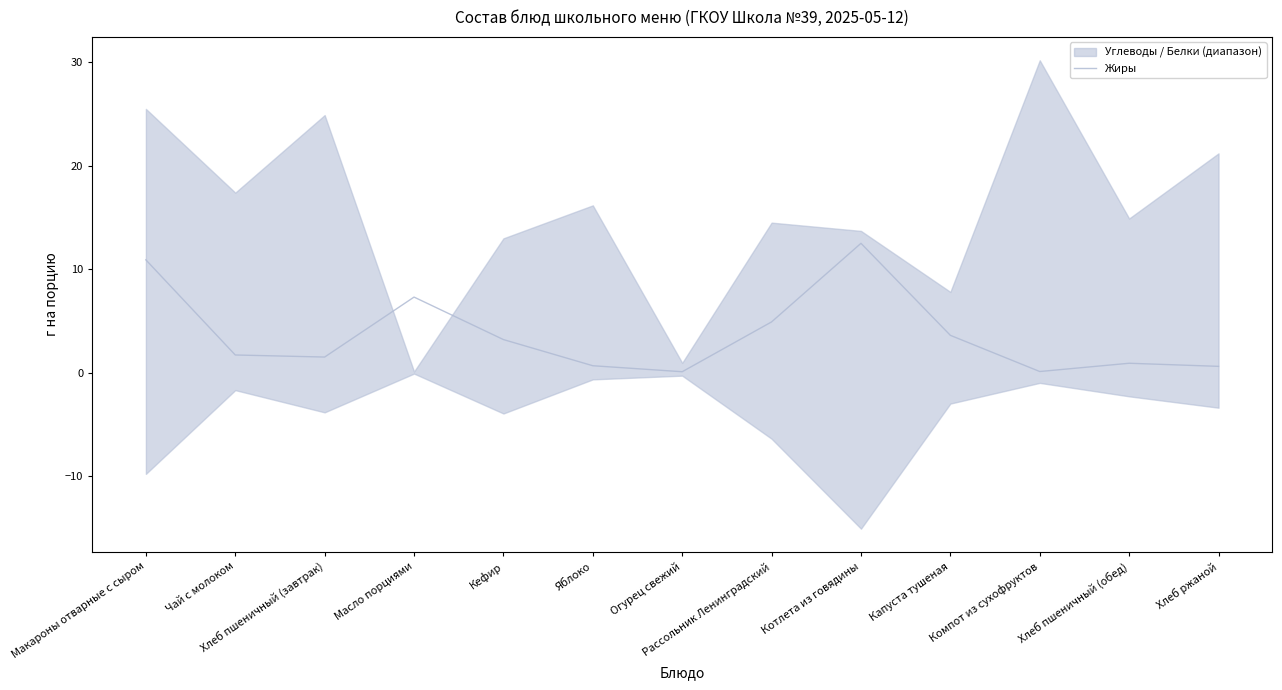

Which has a higher value, Яблоко or Хлеб ржаной?

Яблоко